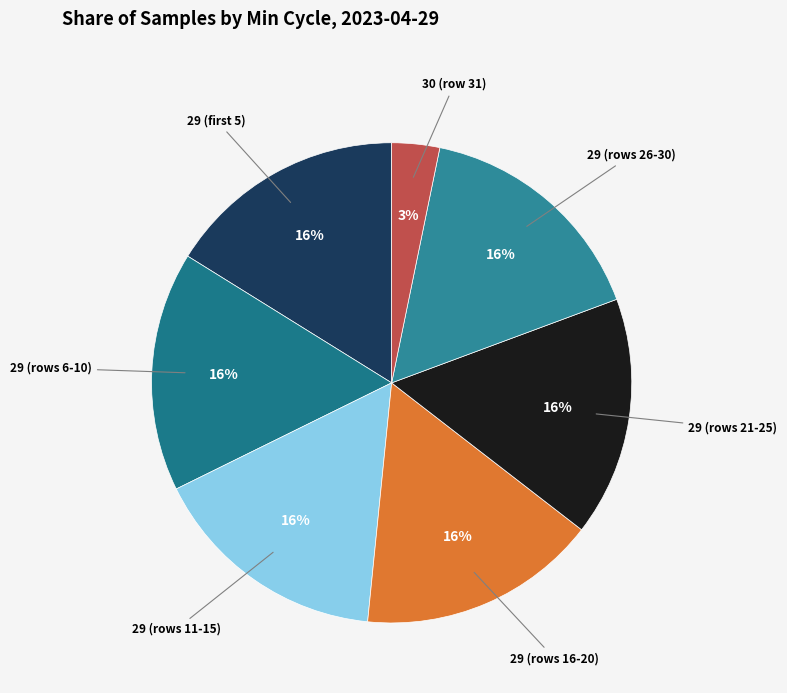

How many slices are in this pie chart?

7